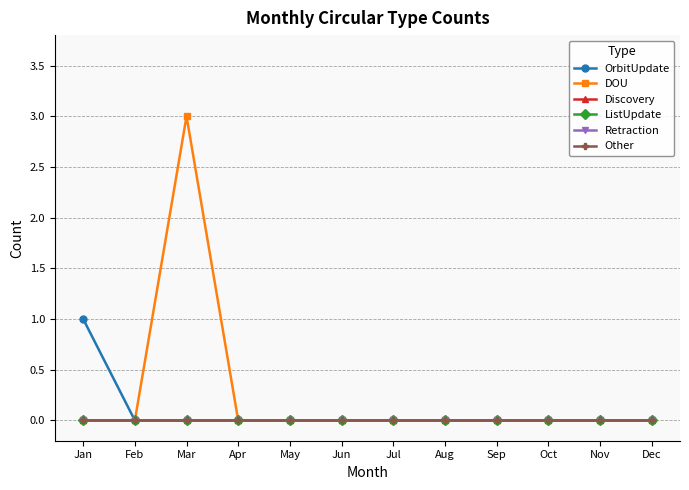

What is the difference between the maximum and minimum values in the DOU series?

3